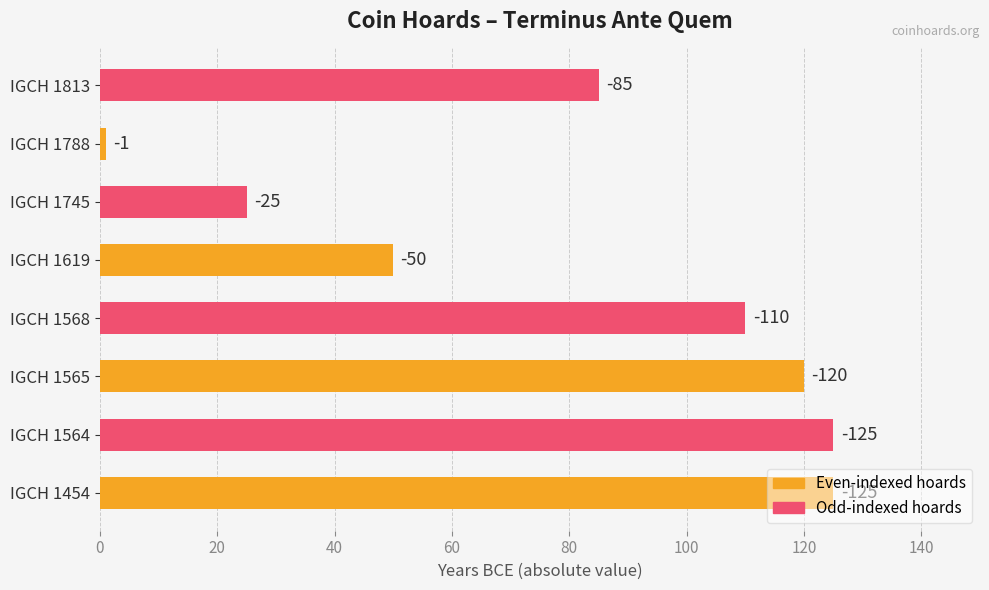

Are the bars horizontal?

Yes